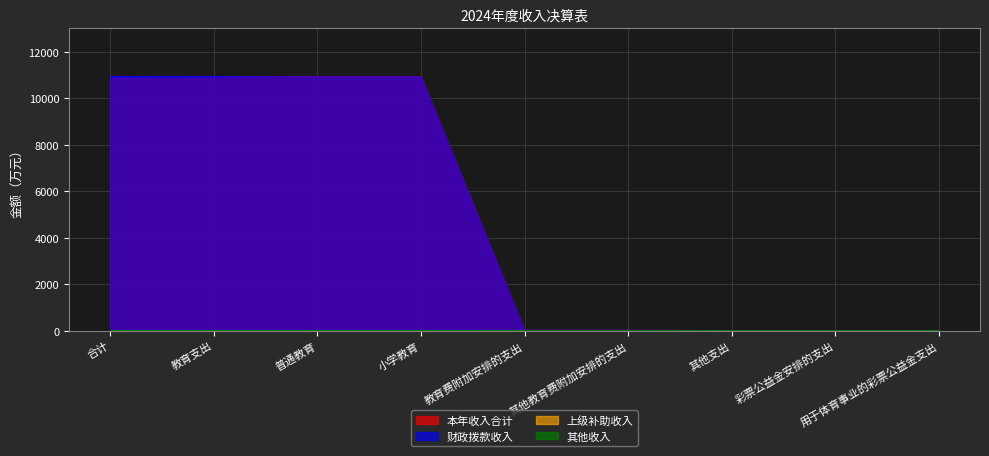

What is the difference between the highest and lowest values at 教育支出?

10931.7